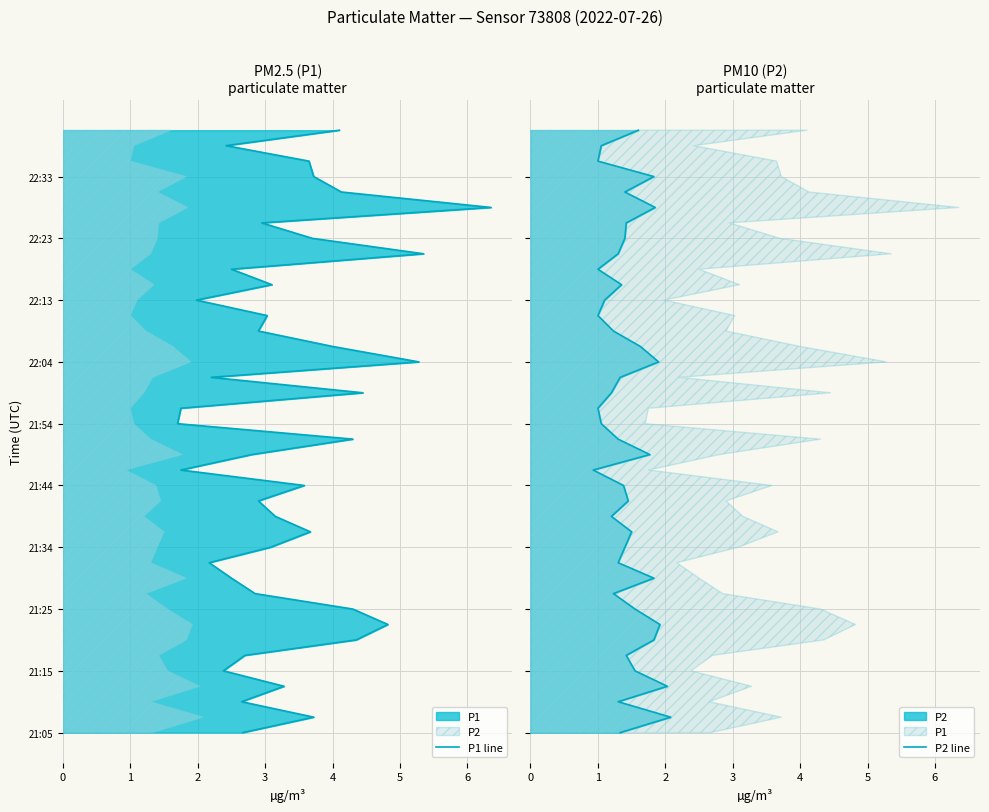

How many distinct data groups are displayed?

2